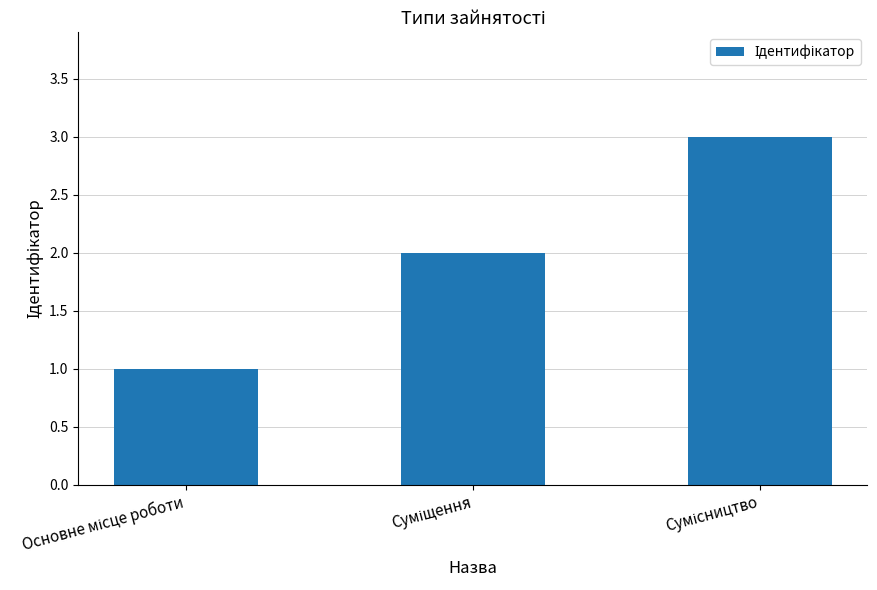

How many distinct data groups are displayed?

1